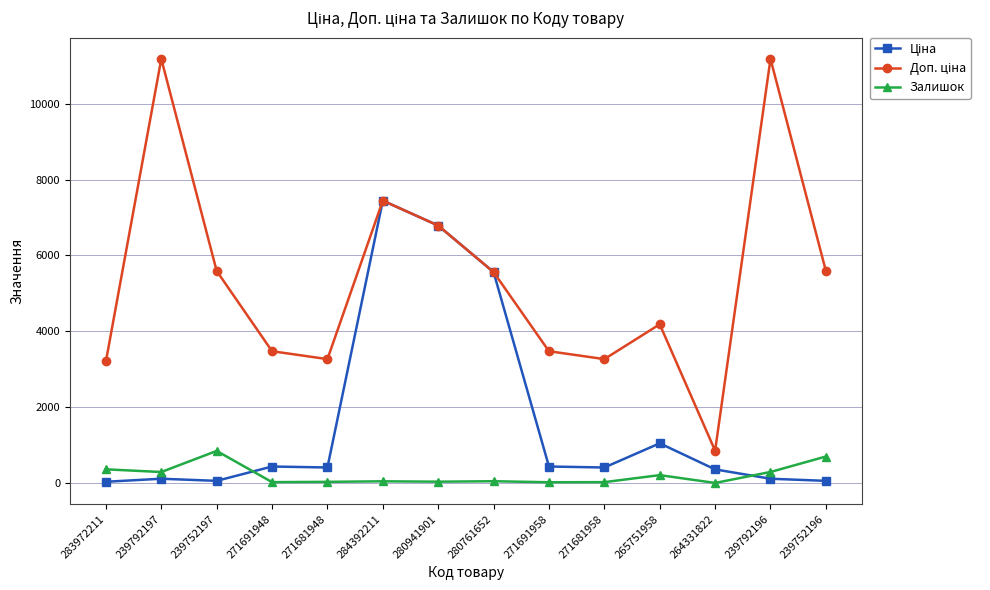

Where is the first local maximum for Залишок?

239752197